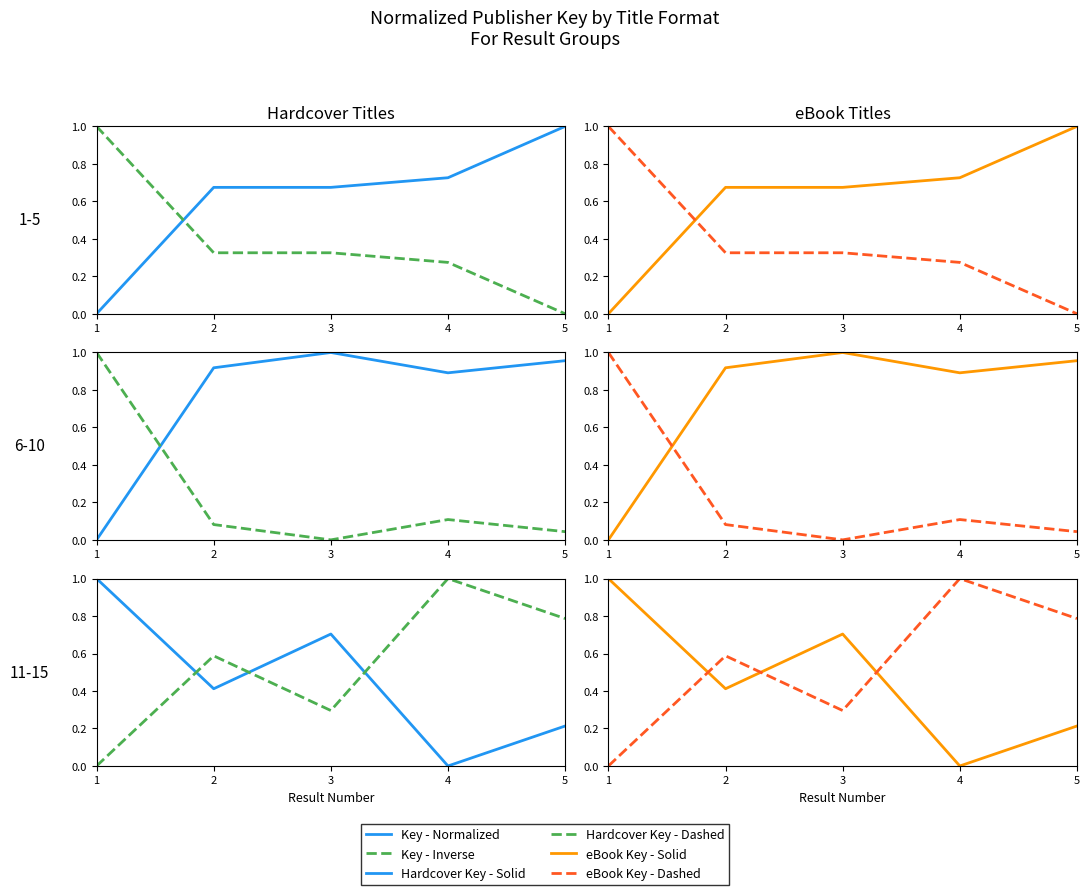

Is it true that Key - Inverse equals 0.2 at 3?

False